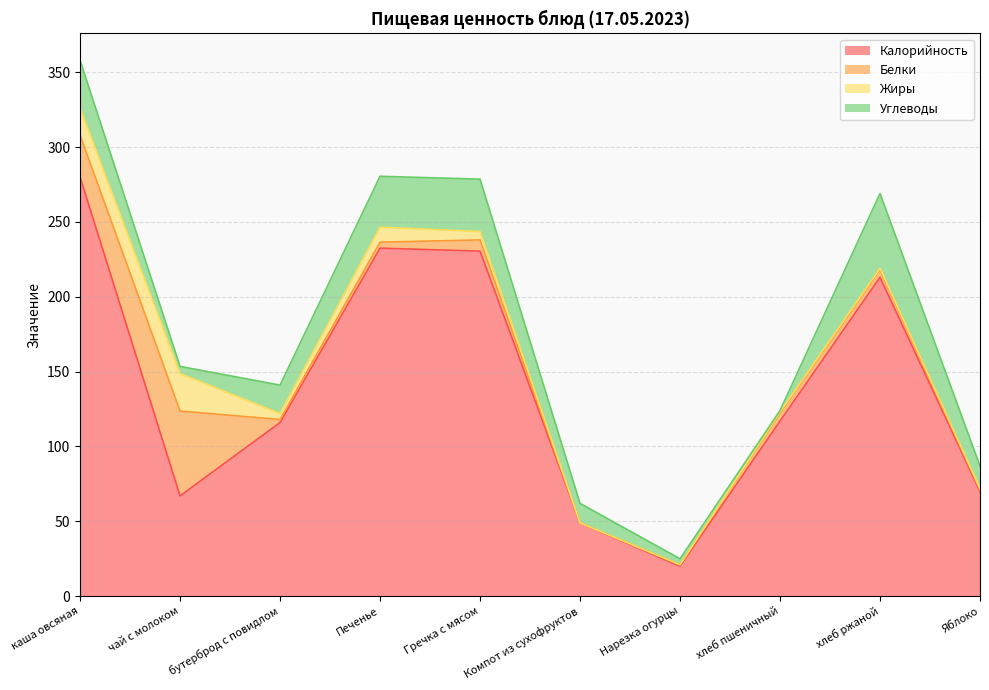

How many values in the Углеводы series exceed 19?

4